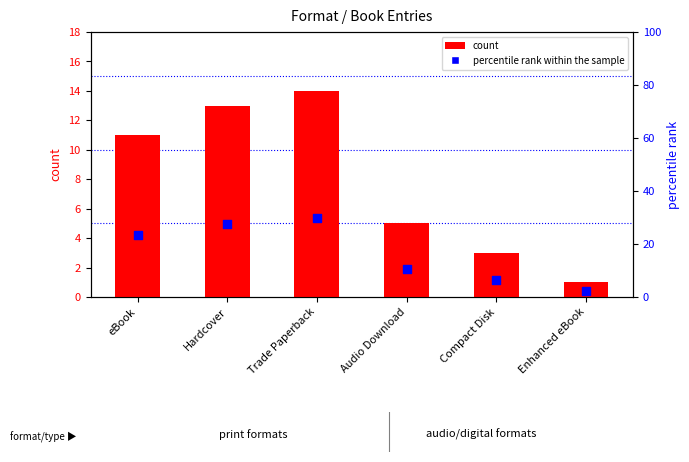

Which series reaches the maximum Y coordinate?

percentile rank within the sample